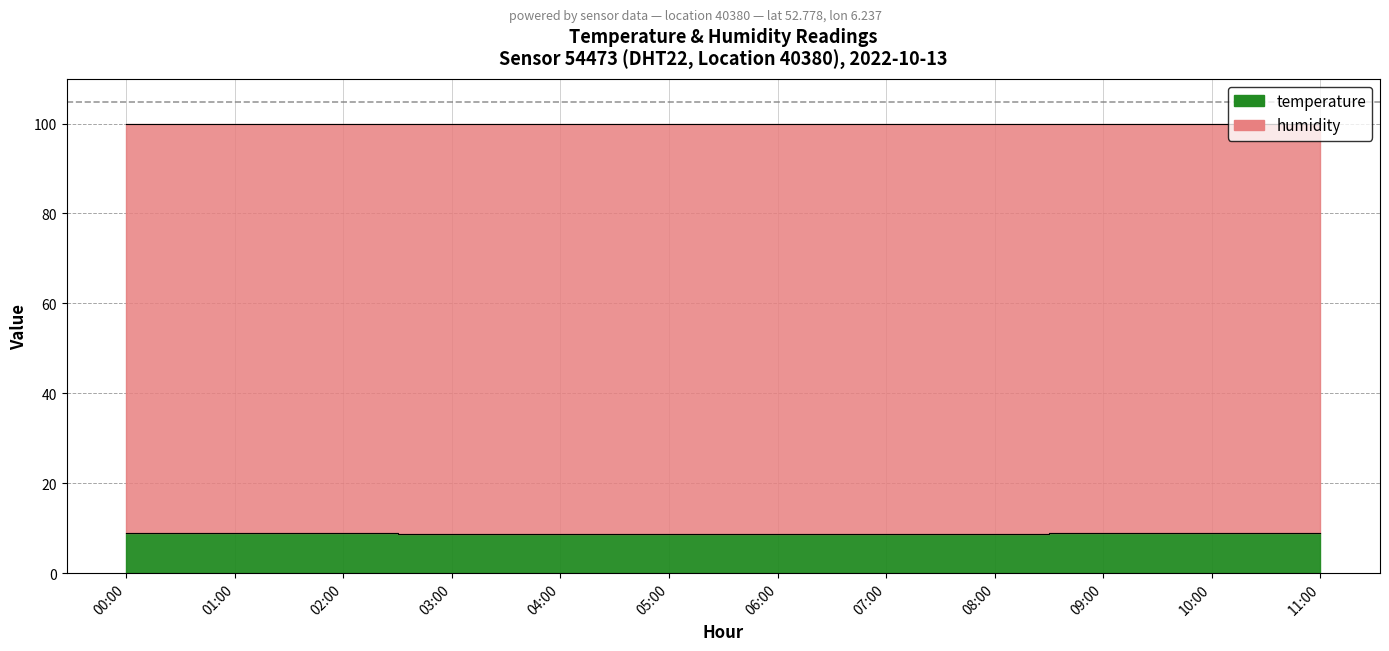

Reading right to left, what are all the values shown in this chart?

11:00=8.9	10:00=8.9	09:00=8.8	08:00=8.8	07:00=8.8	06:00=8.8	05:00=8.8	04:00=8.8	03:00=8.8	02:00=8.8	01:00=8.9	00:00=8.9